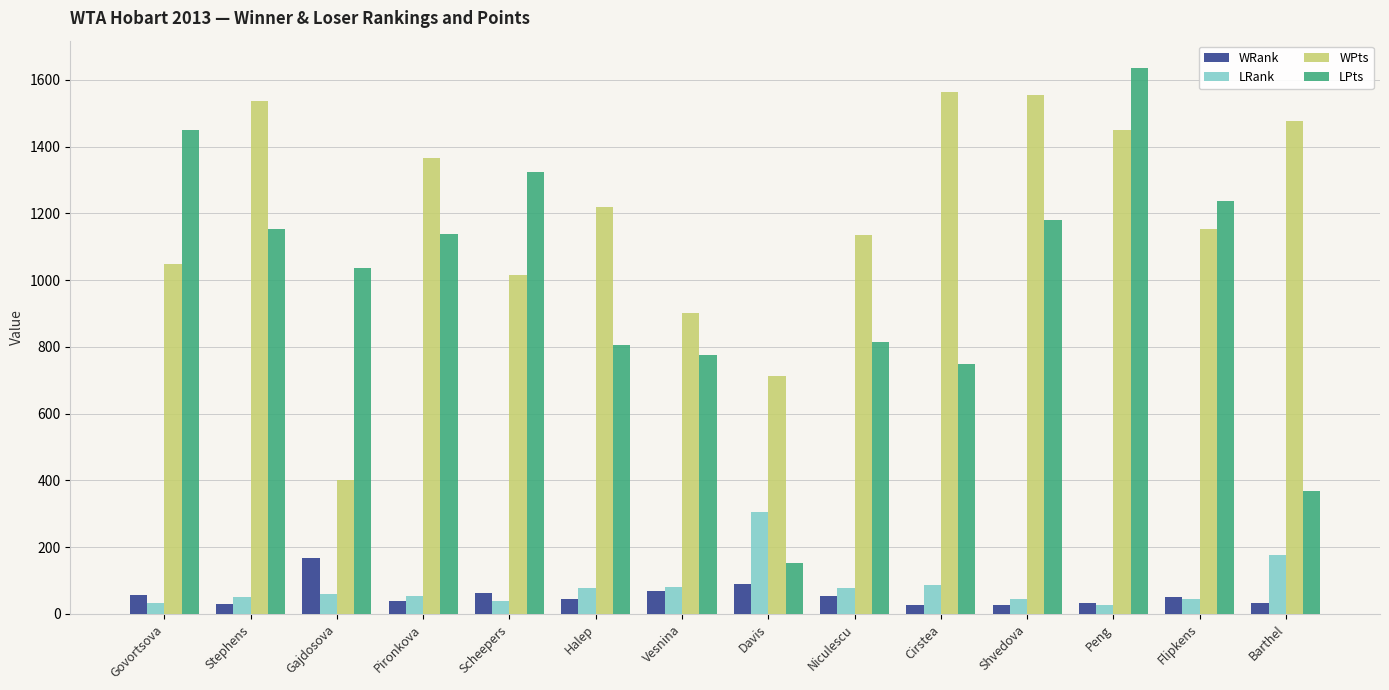

Which series changed the most between Govortsova and Vesnina?

LPts